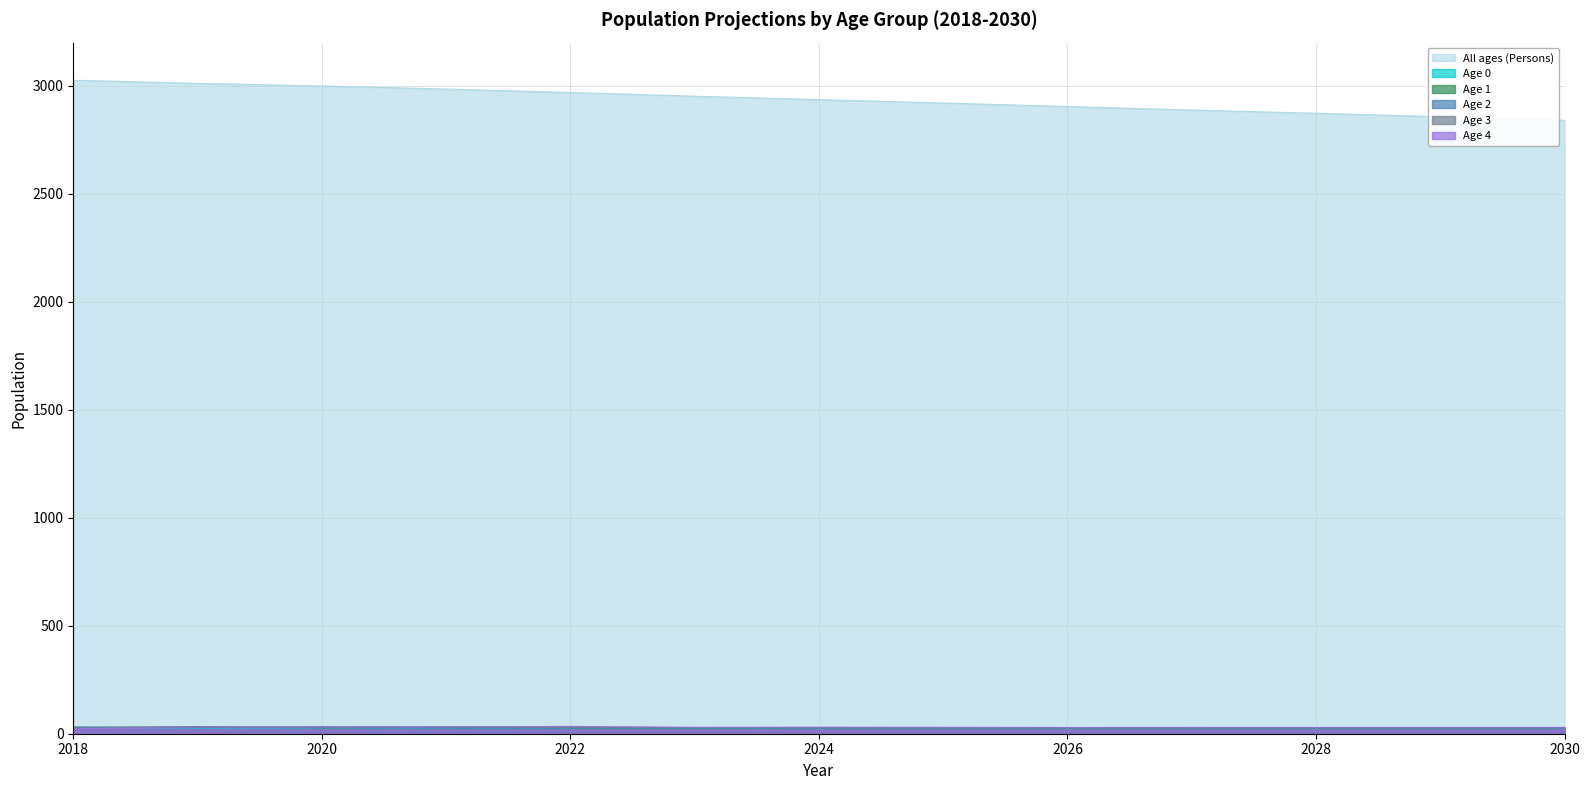

The Age 1 series shows 40.4 at 2021. True or false?

False